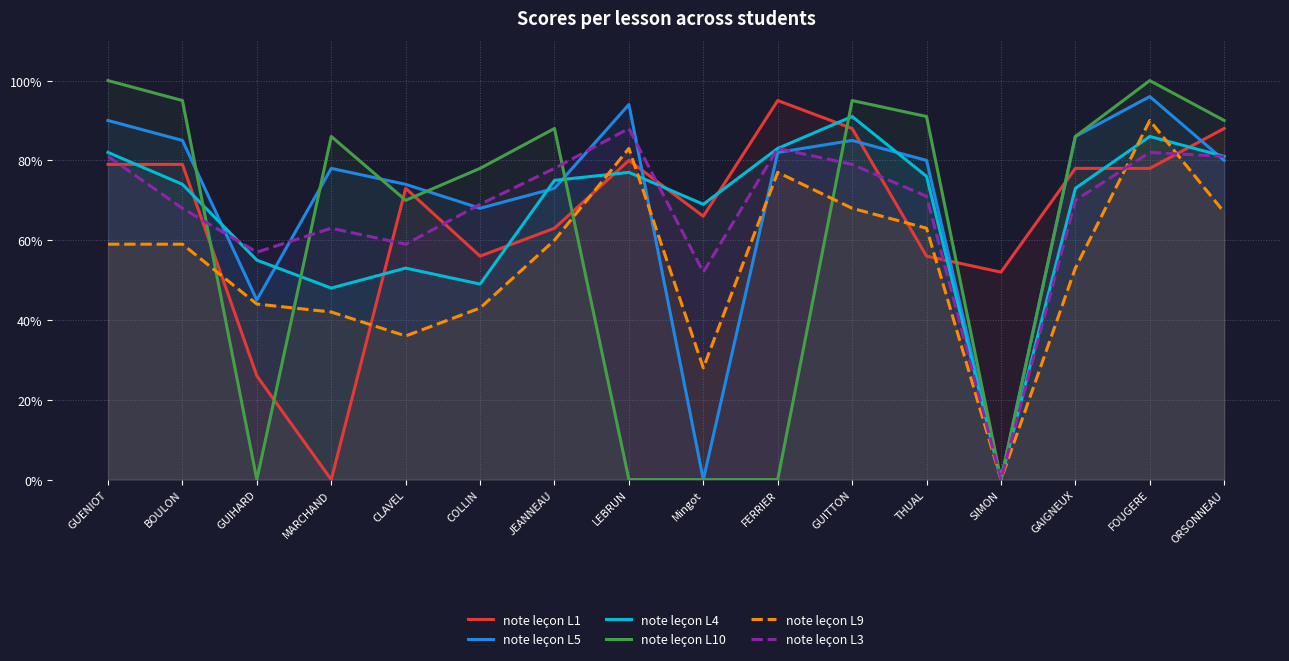

List the labels in order of note leçon L9 value, smallest first.

SIMON, Mingot, CLAVEL, MARCHAND, COLLIN, GUIHARD, GAIGNEUX, GUENIOT, BOULON, JEANNEAU, THUAL, ORSONNEAU, GUITTON, FERRIER, LEBRUN, FOUGERE